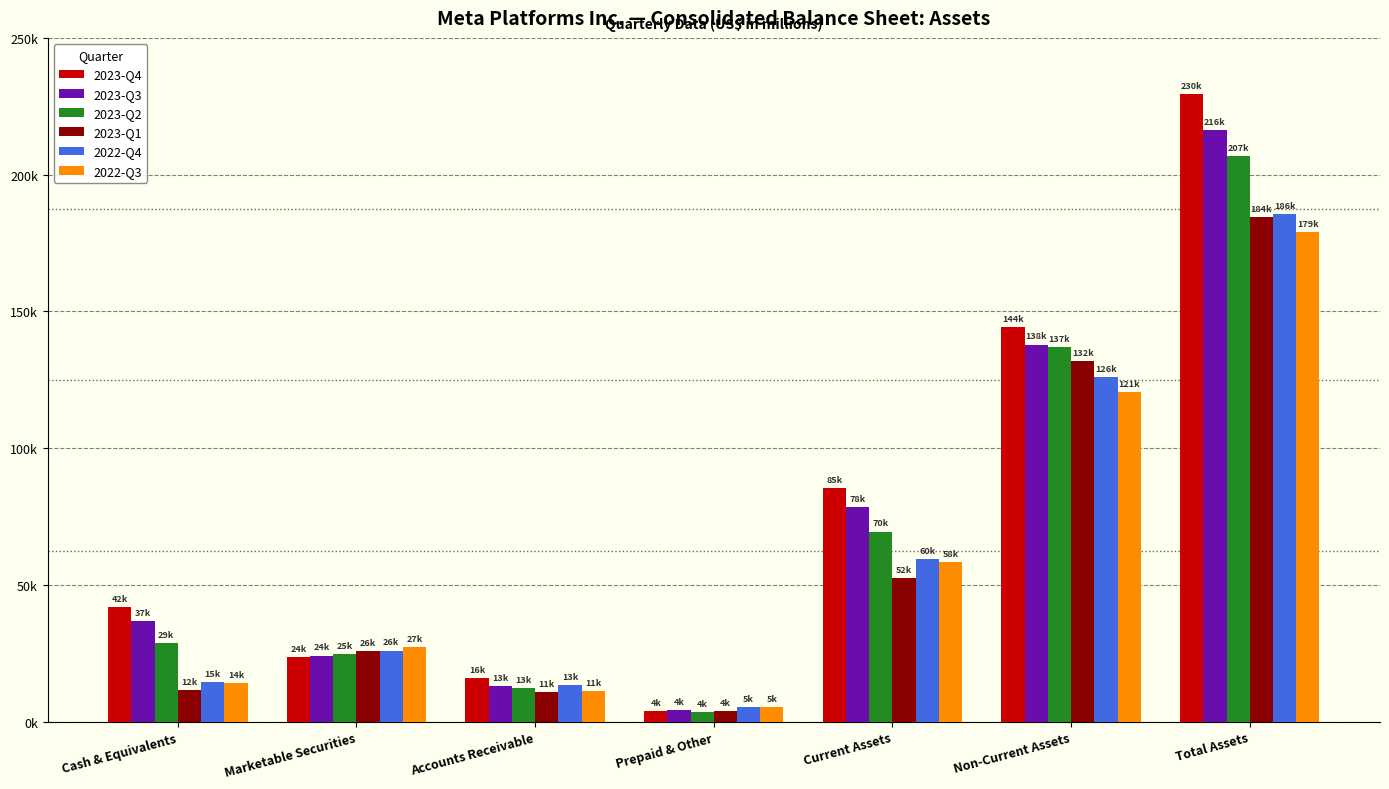

At which category does the chart reach its peak across all series?

Total Assets